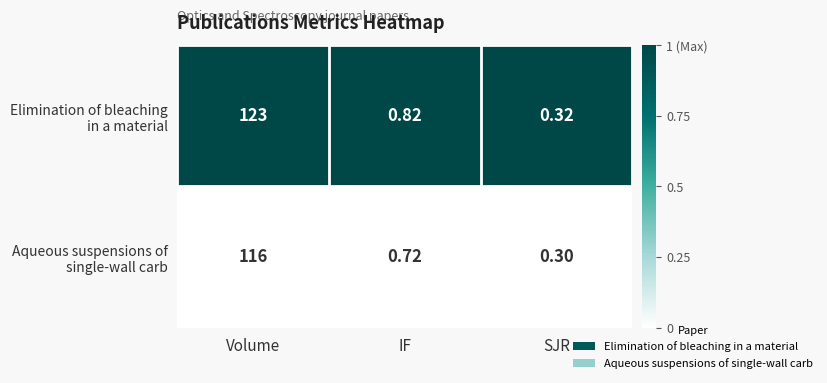

At which category is the sum across all series the highest?

Volume